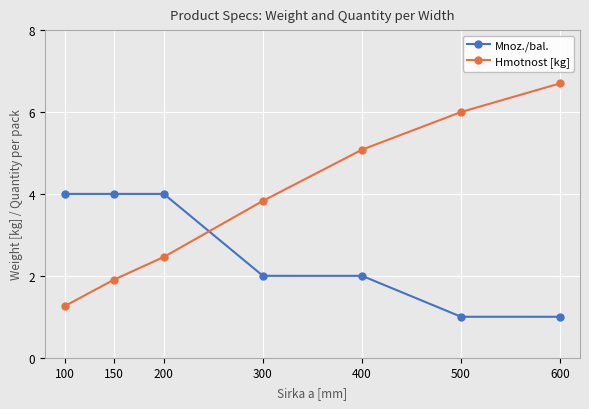

What are all the series names shown in the legend?

Mnoz./bal., Hmotnost [kg]